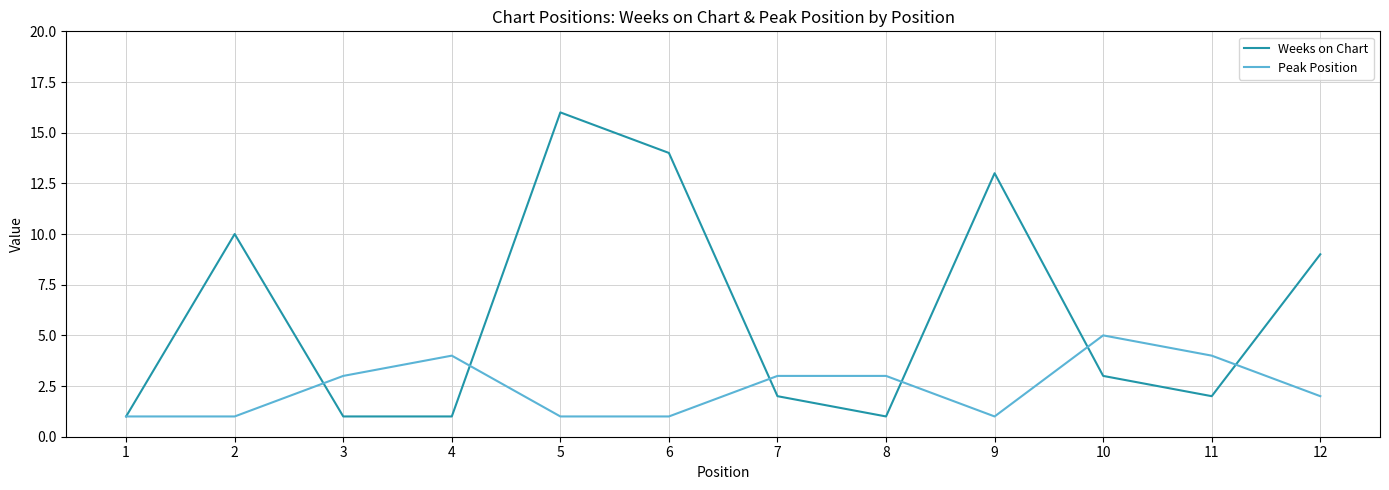

At which category does Peak Position reach its first local peak?

4